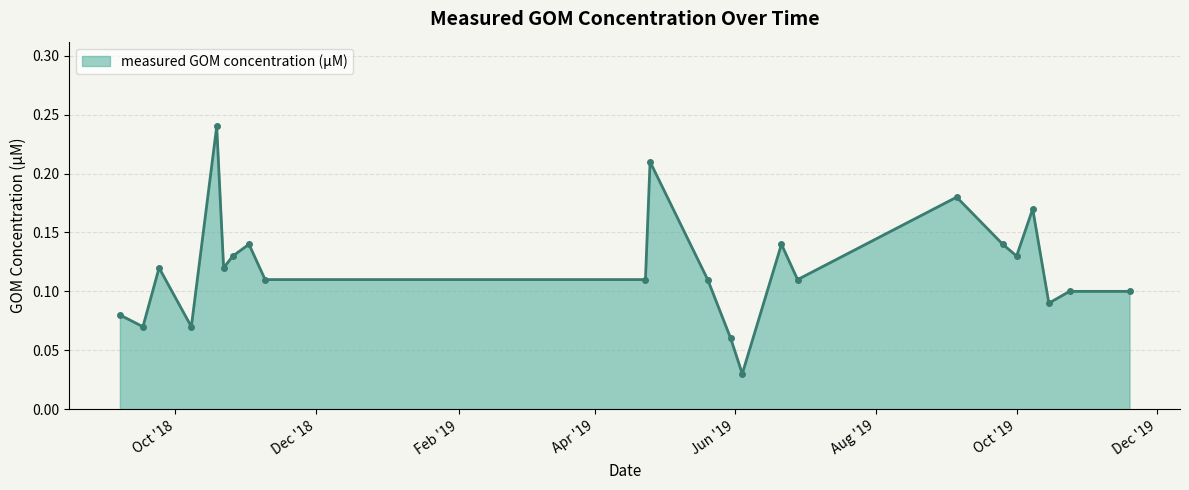

True or false: there are more than 1 points higher than both neighbors.

True